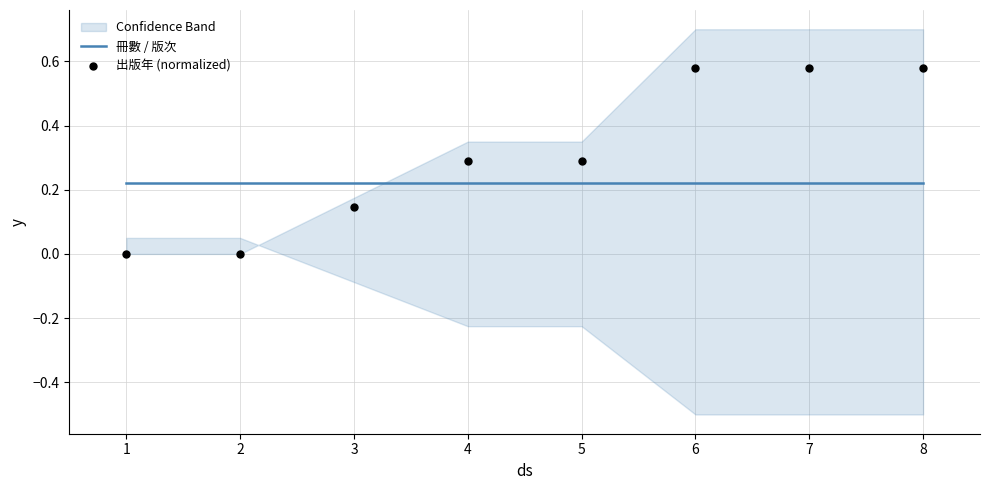

At how many categories does at least one series exceed 0?

8